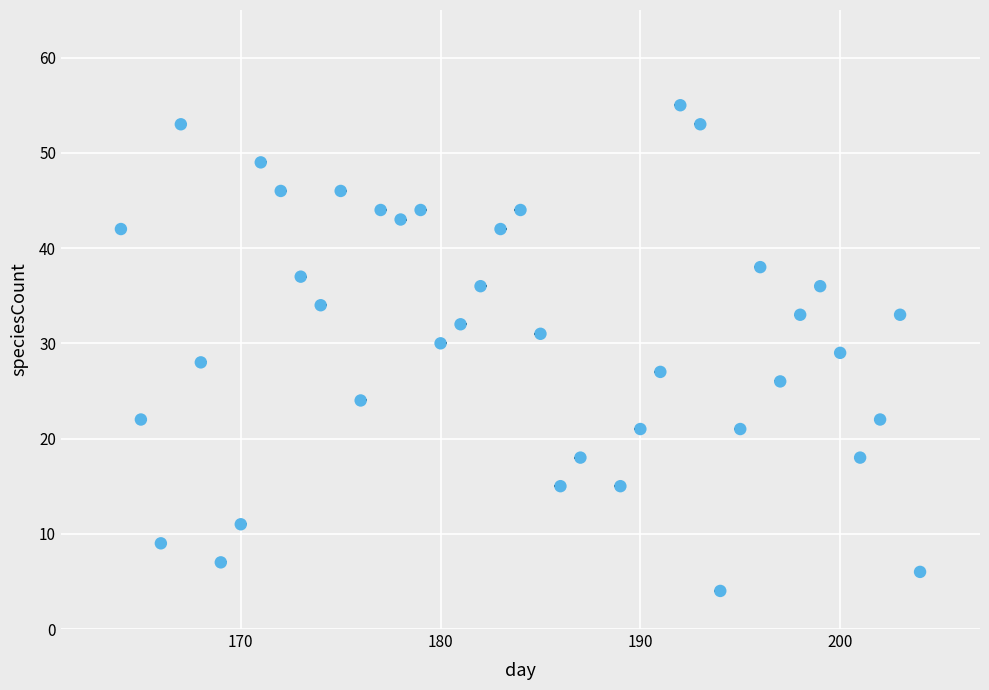

What is the range of Y values (max minus min)?

51